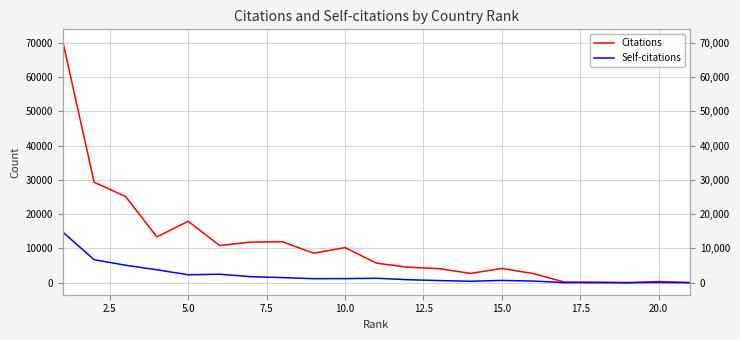

What is the value of the Citations point at the 13th from the left?

4091